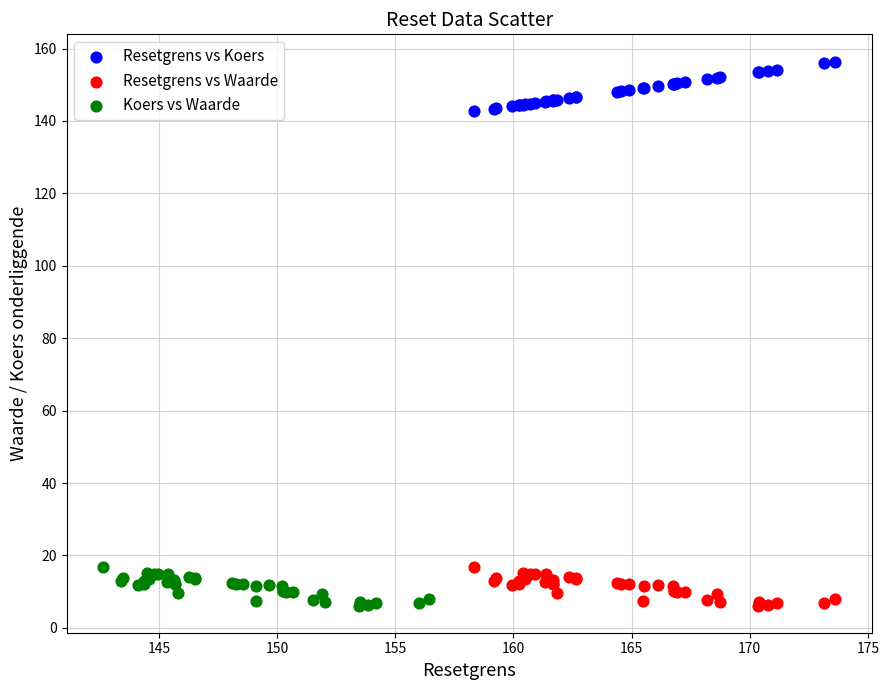

Which series has the widest spread of Y values?

Resetgrens vs Koers